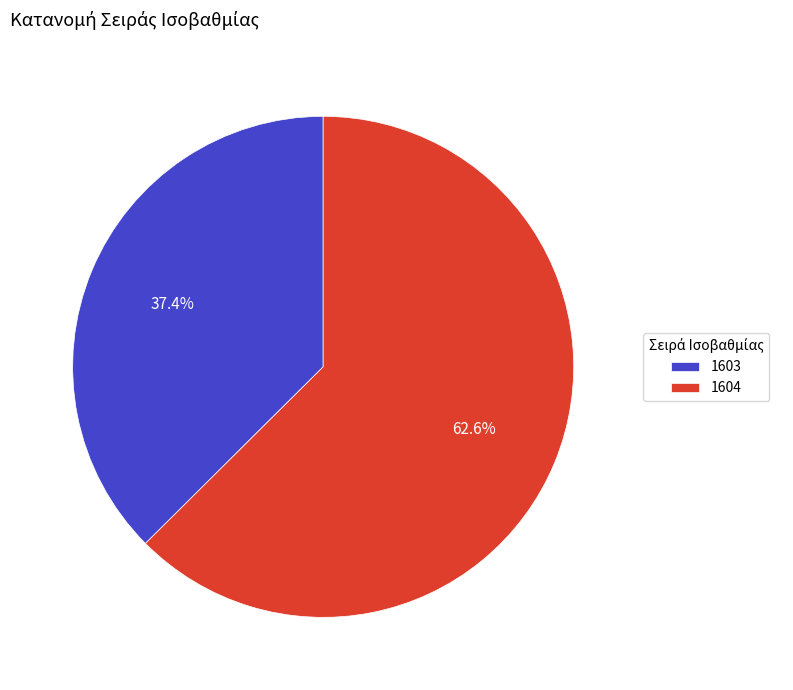

How many segments does this pie chart have?

2